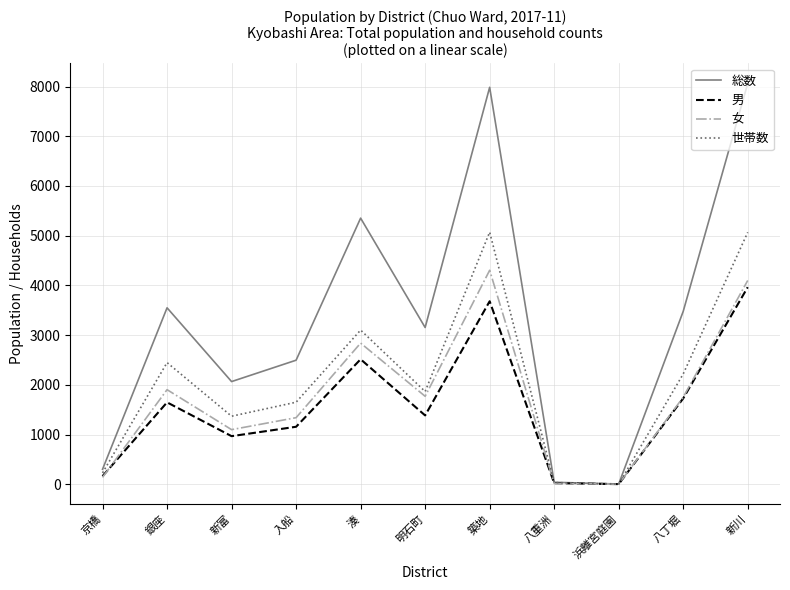

At which category does 男 reach its first local peak?

銀座